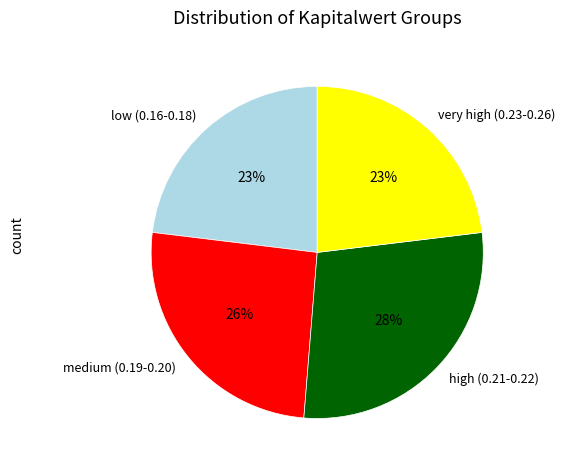

To the nearest percent, what is the difference between the largest and smallest slice percentages?

5%